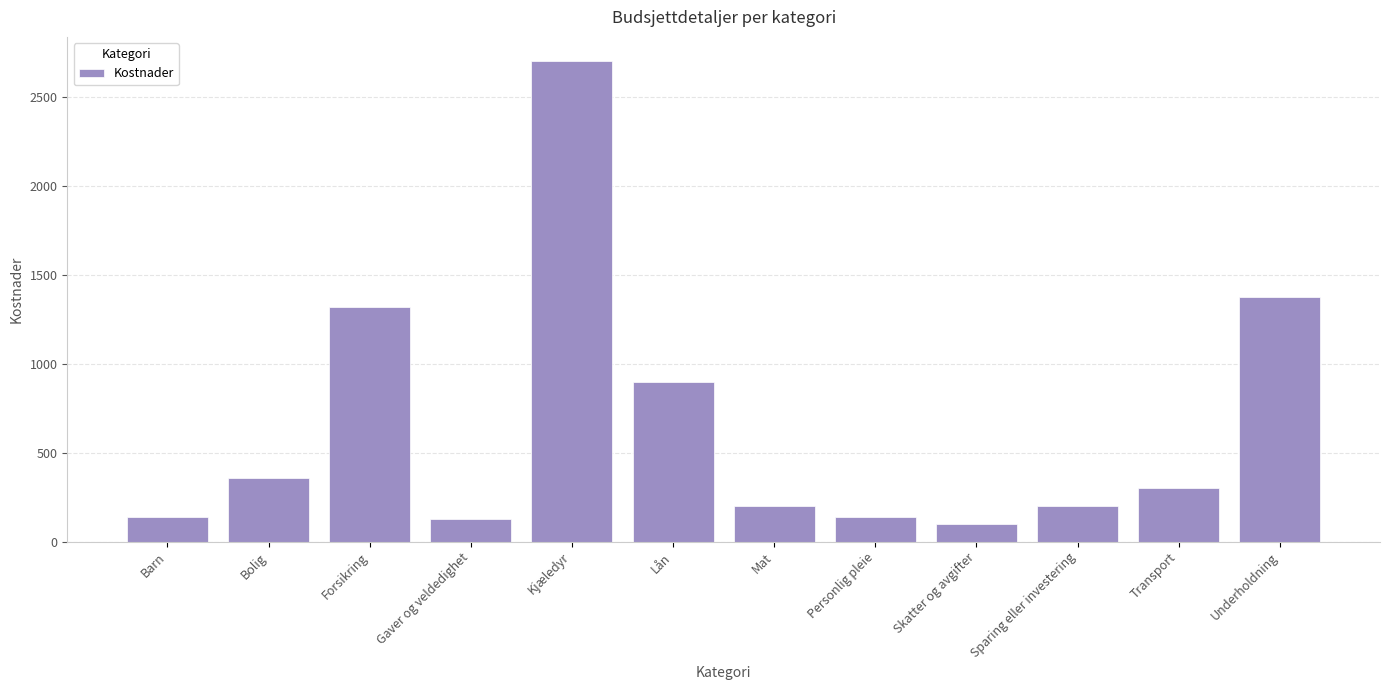

What is the ratio of the value at Bolig to the value at Barn?

2.6